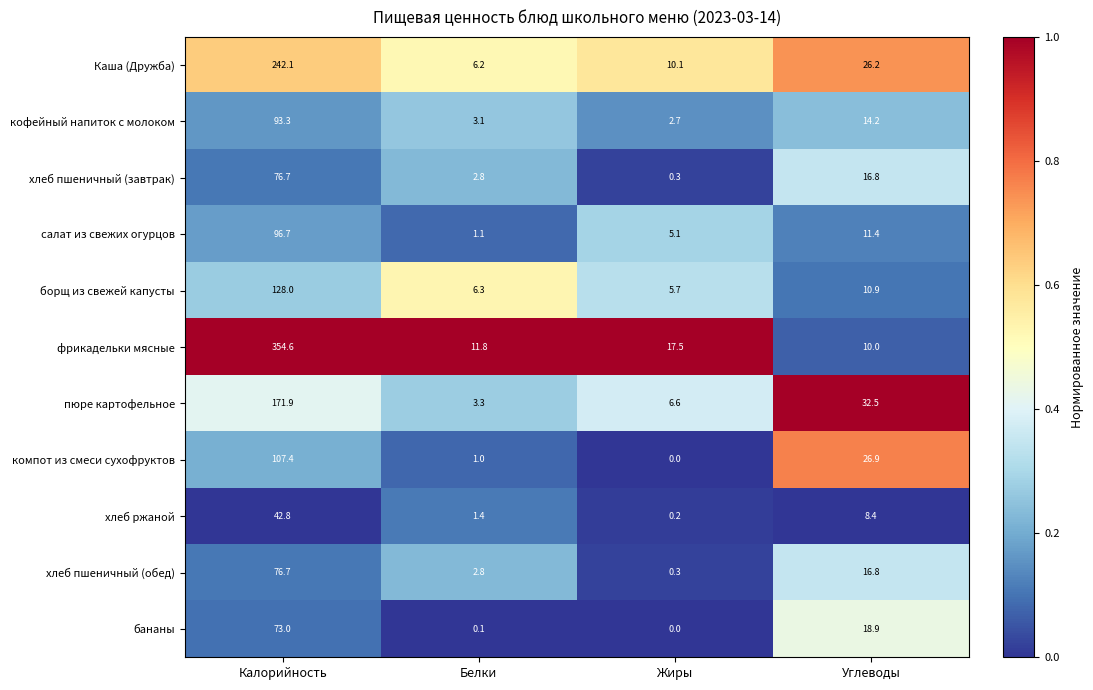

True or false: пюре картофельное has a value of 243.9 at Калорийность.

False